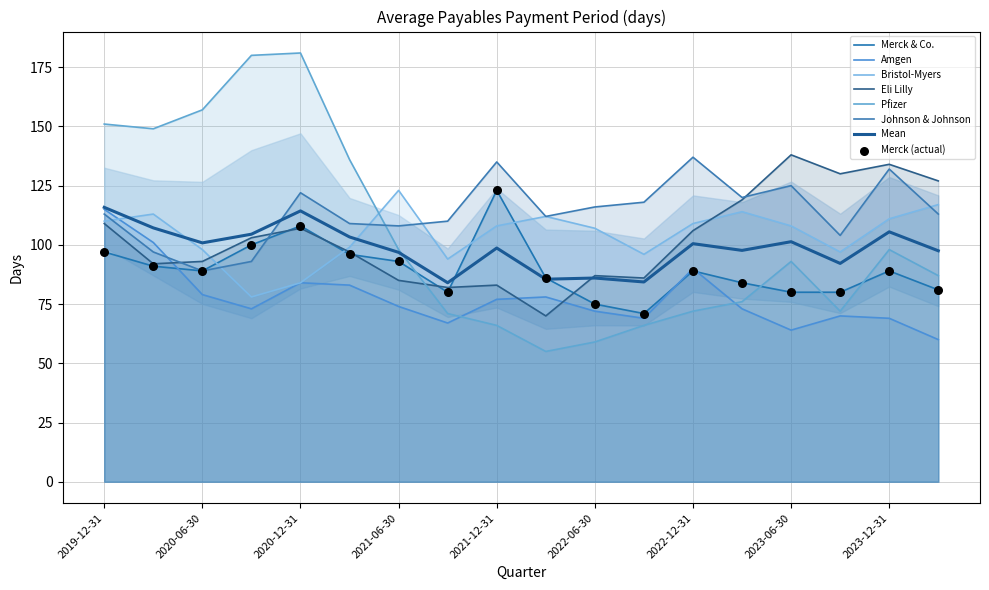

Which series has the largest total across all categories?

Johnson & Johnson